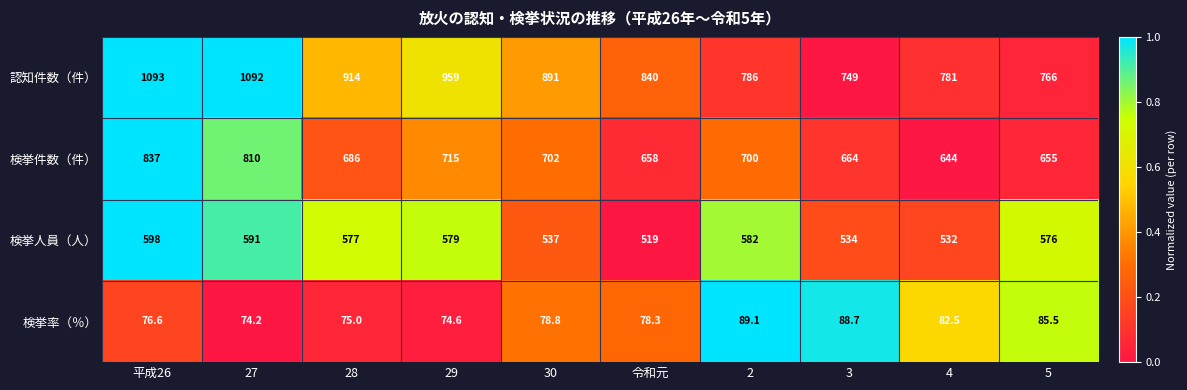

List the series in order of their overall mean, highest first.

認知件数（件）, 検挙件数（件）, 検挙人員（人）, 検挙率（％）